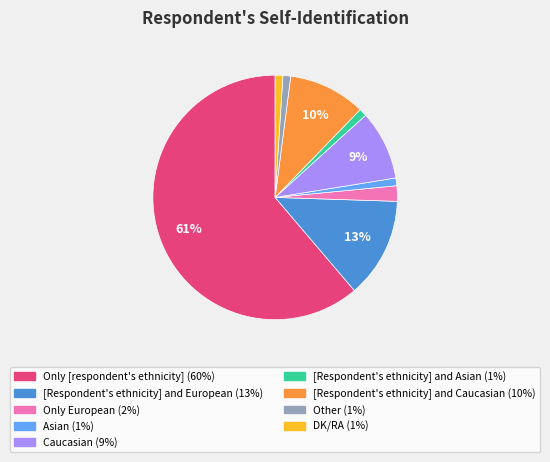

Which category accounts for the majority?

Only [respondent's ethnicity]